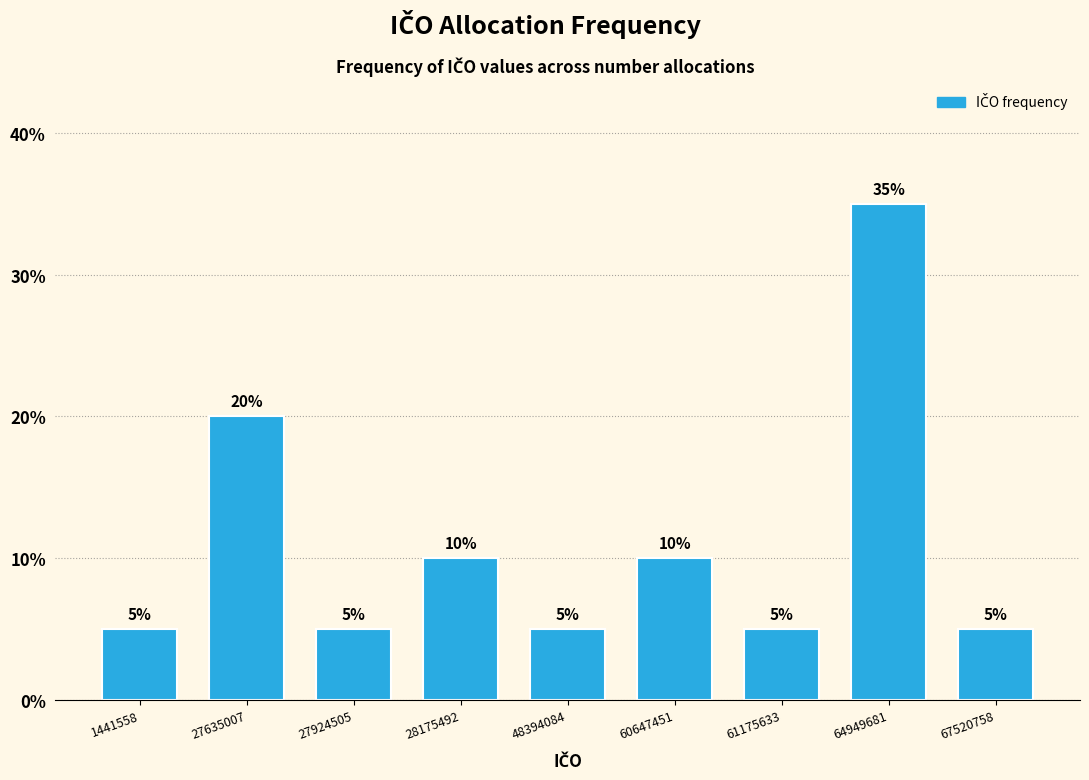

Reading left to right, list all the values displayed in this chart.

5	20	5	10	5	10	5	35	5